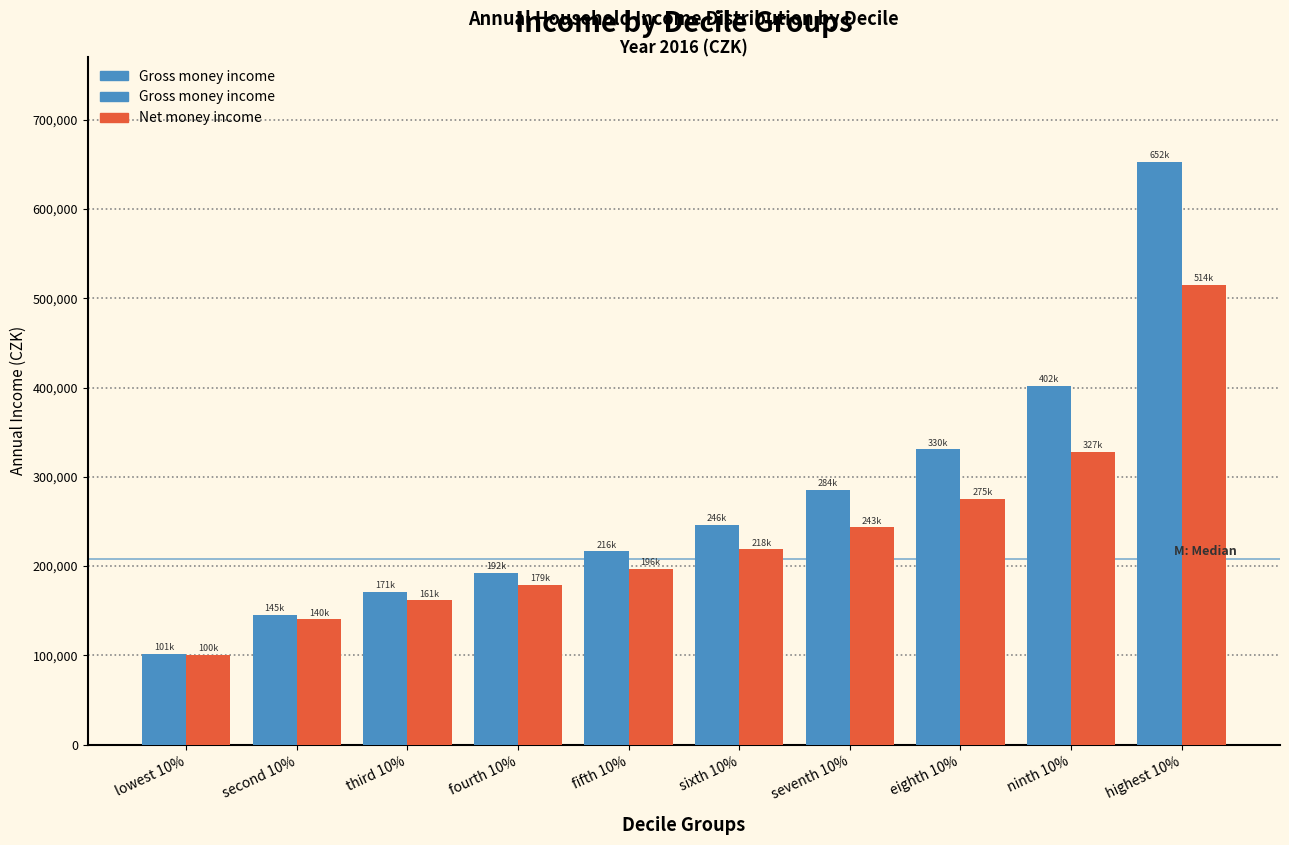

Which label corresponds to the largest value in the chart?

highest 10%